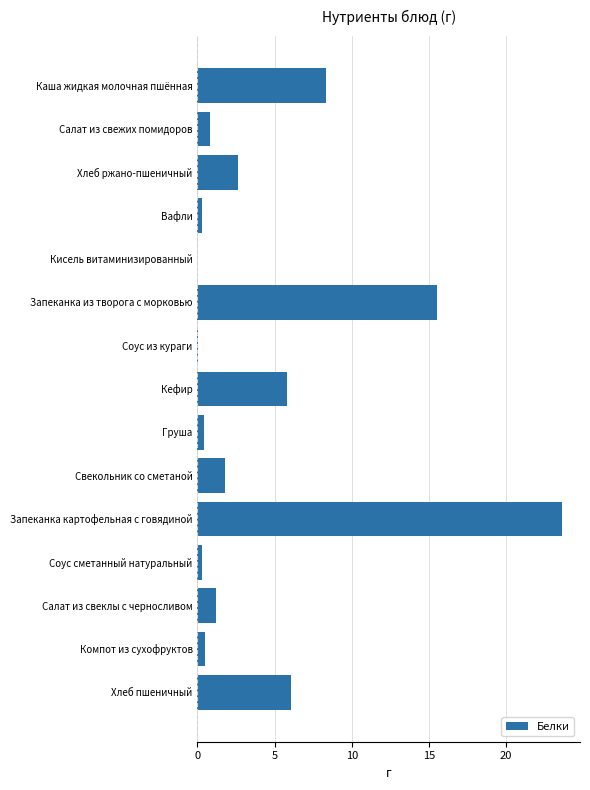

The value at Хлеб пшеничный is 9.8. True or false?

False